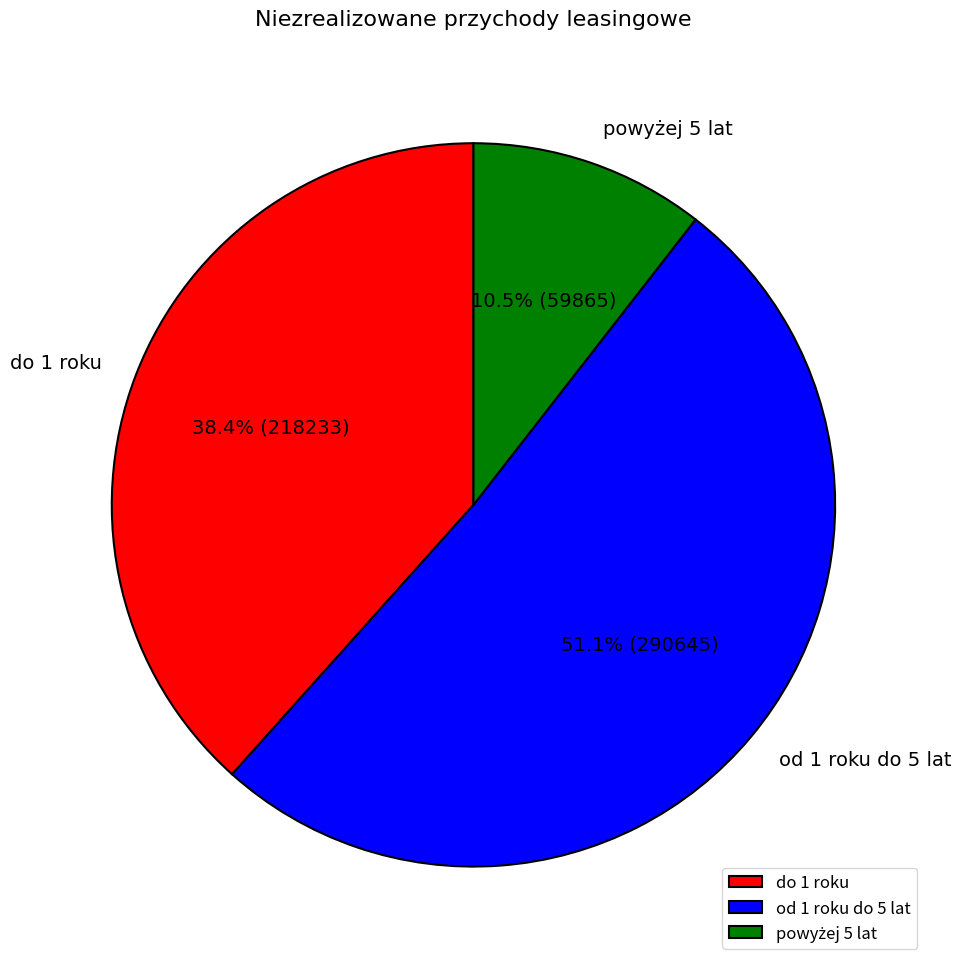

Which category has the biggest portion of the pie?

od 1 roku do 5 lat